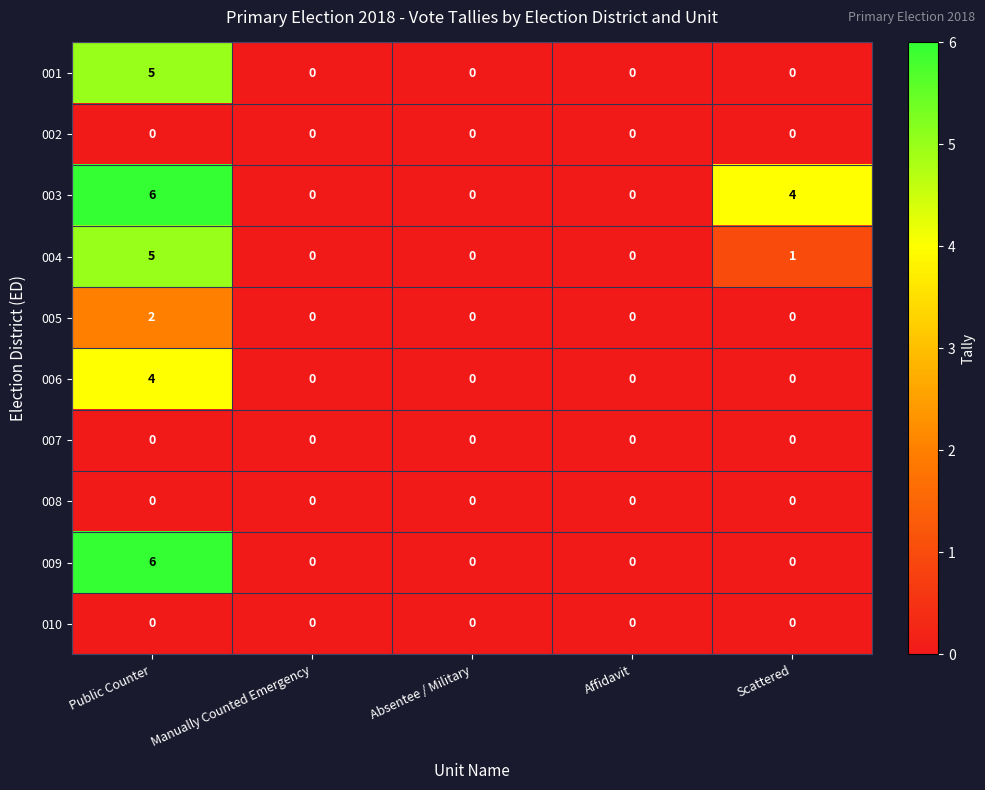

How many data points does each series have?

5